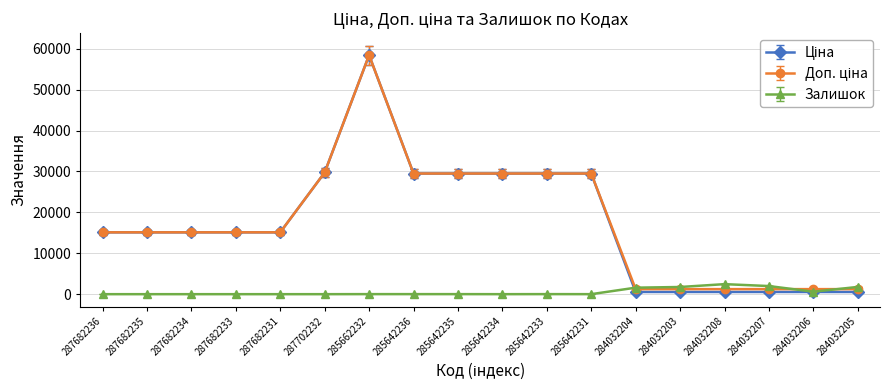

Is this an area chart (filled region under the line)?

No